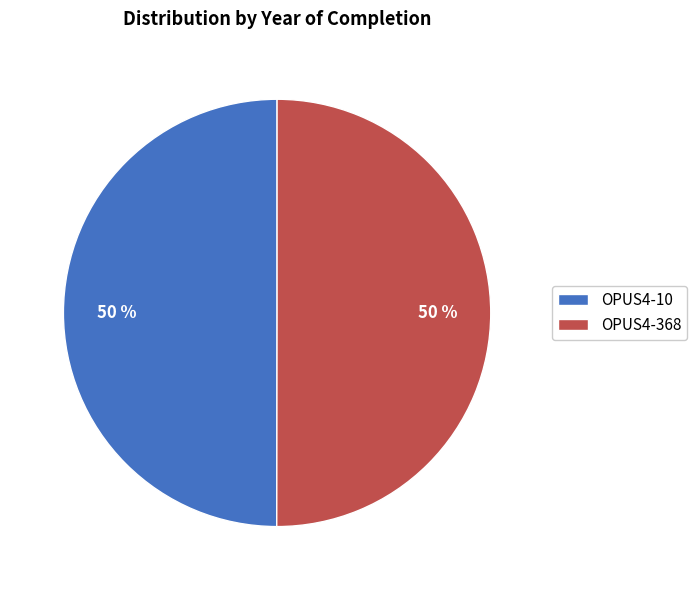

True or false: OPUS4-10 accounts for 35% of the total.

False